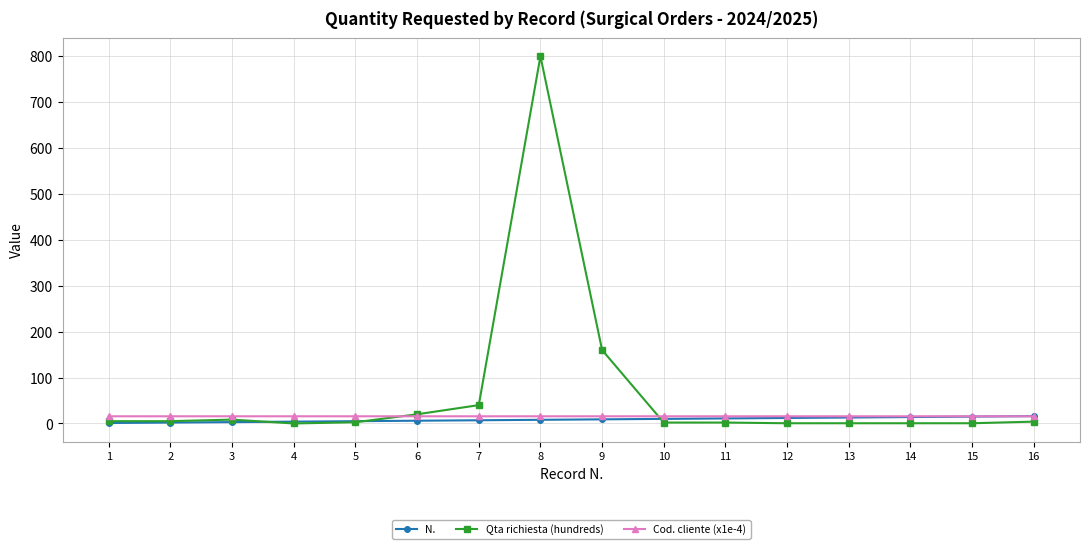

After their last crossing, which series has the higher values: N. or Cod. cliente (x1e-4)?

N.